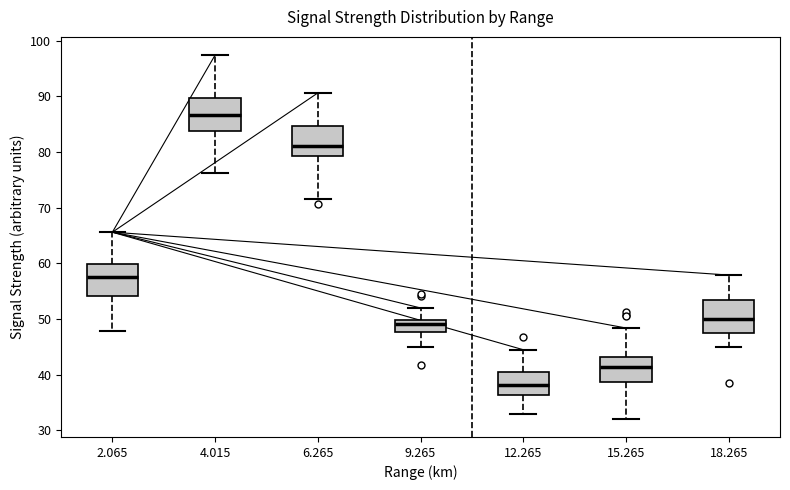

Which box's median line is the lowest?

12.265